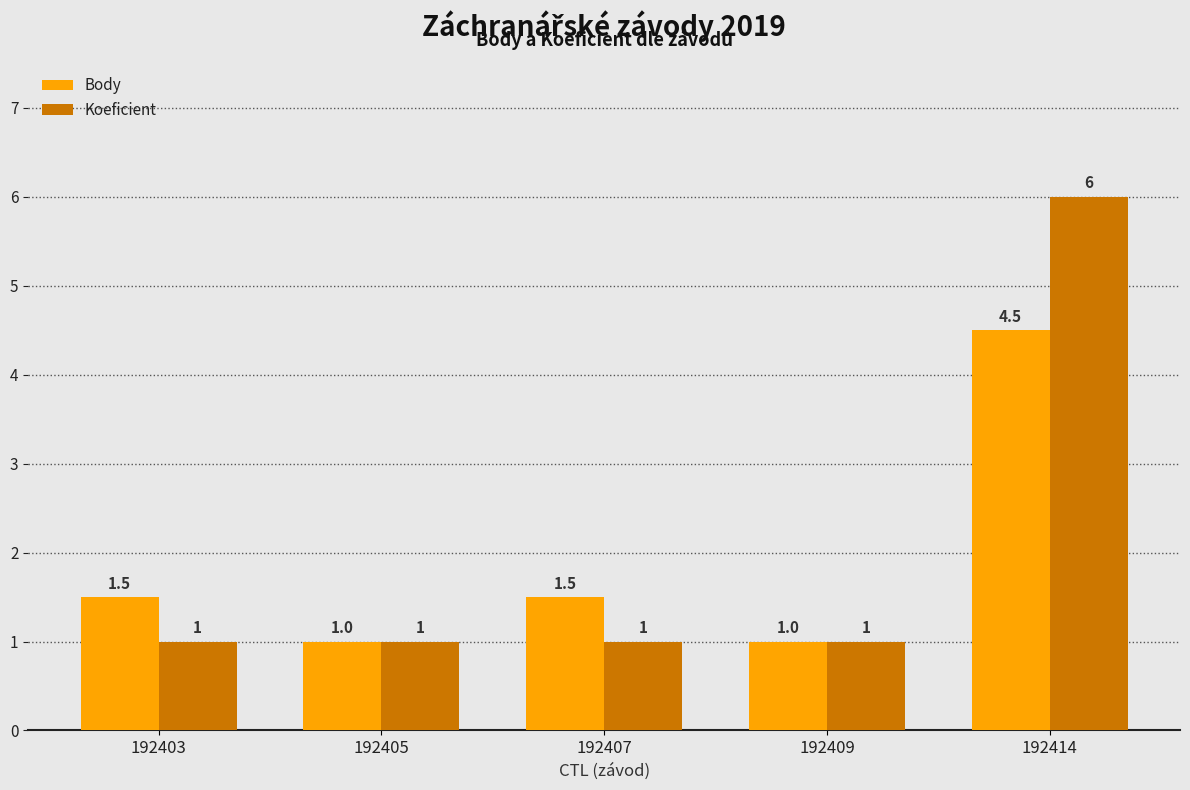

What is the smallest value displayed?

1.0